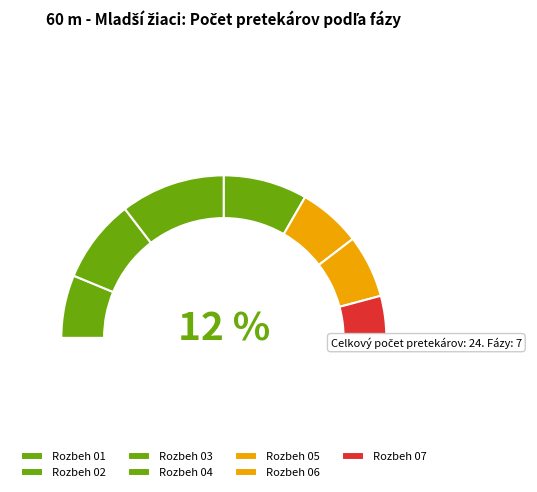

To the nearest percent, what portion does Rozbeh 02 represent?

17%